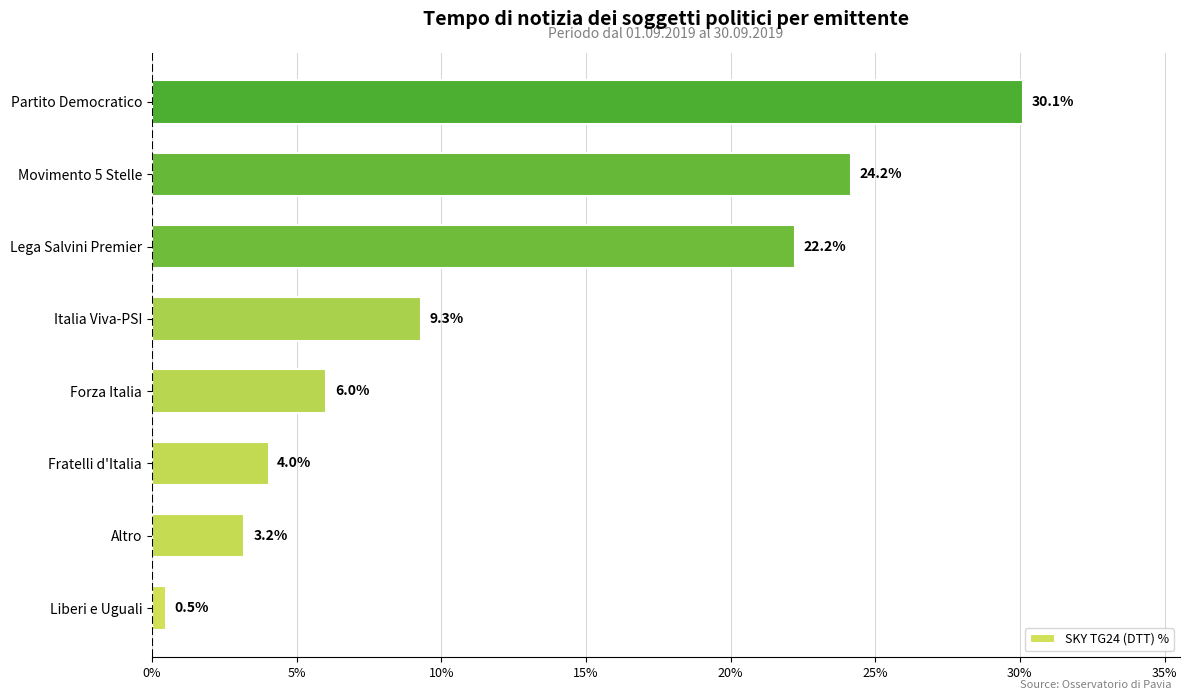

What is the sum of all values?

99.6